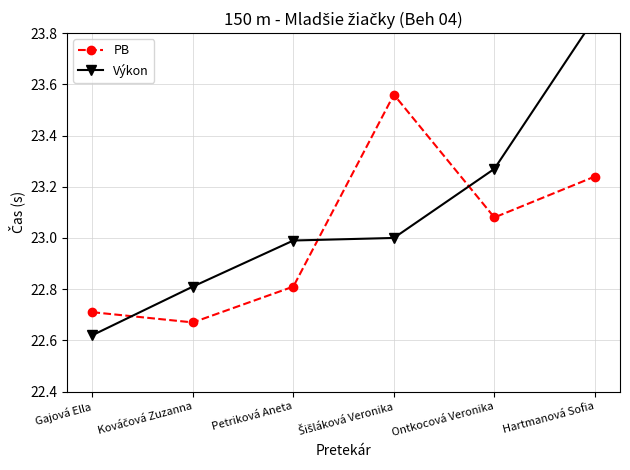

Is the value of PB at Hartmanová Sofia greater than the value of Výkon at Petriková Aneta?

Yes